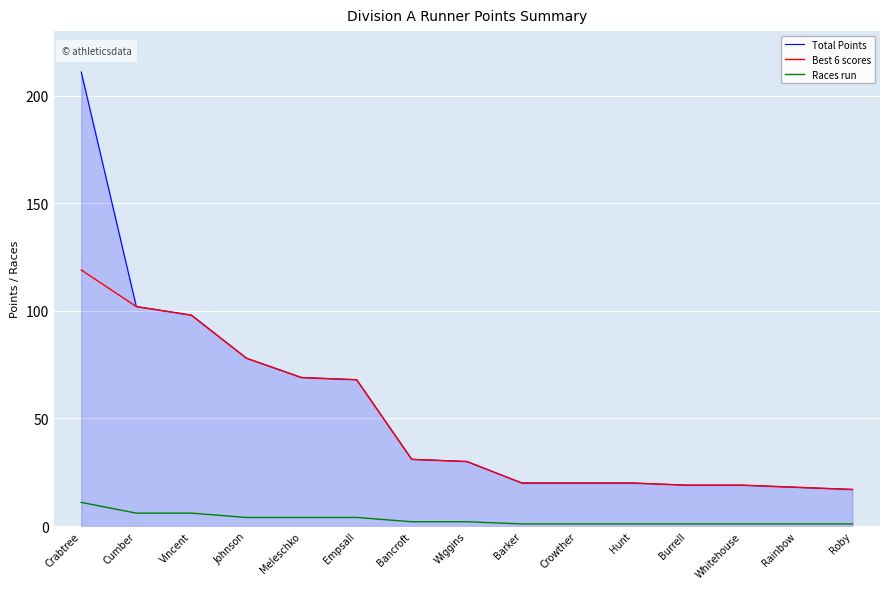

Which series has the widest spread of values?

Total Points